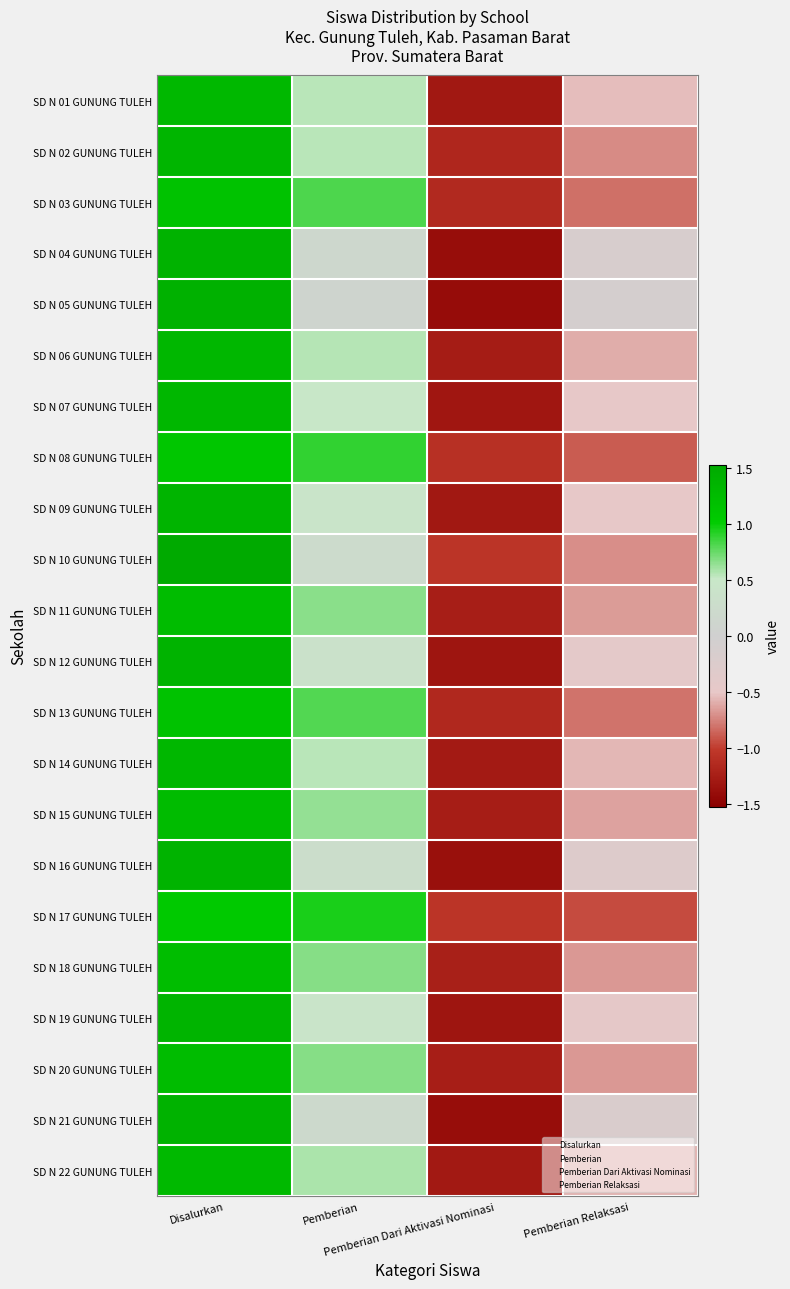

What is the total value across all series at Pemberian Dari Aktivasi Nominasi?

-27.7